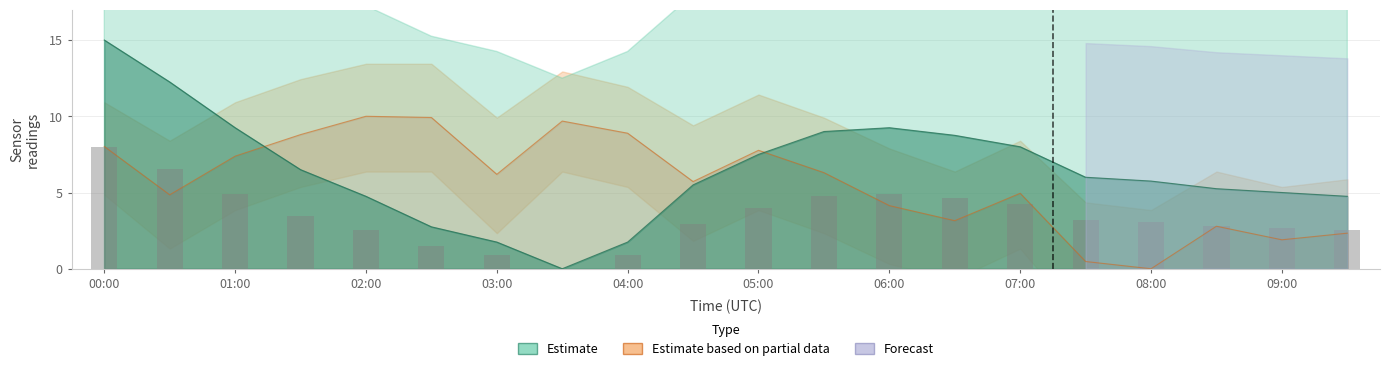

Between 03:00 and 00:00, which is larger?

00:00